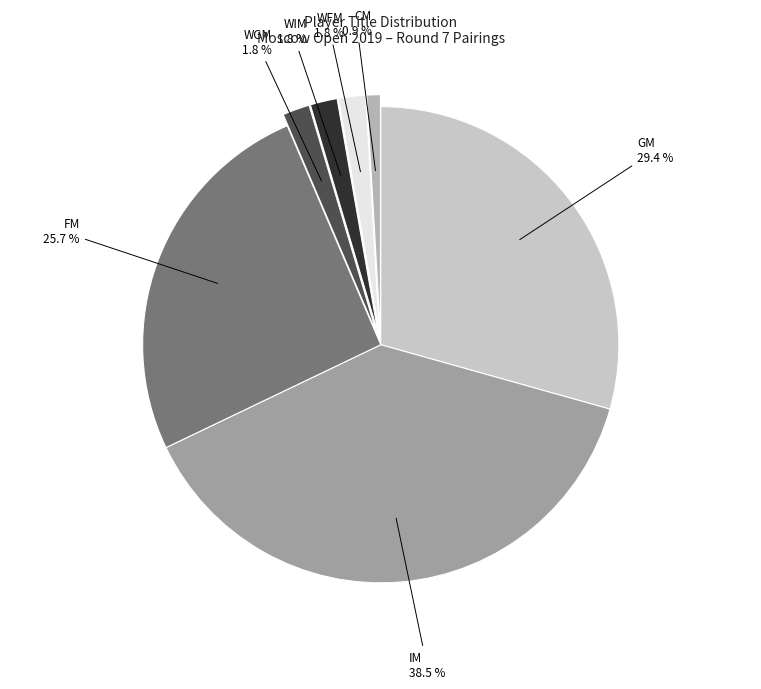

How many segments does this pie chart have?

7